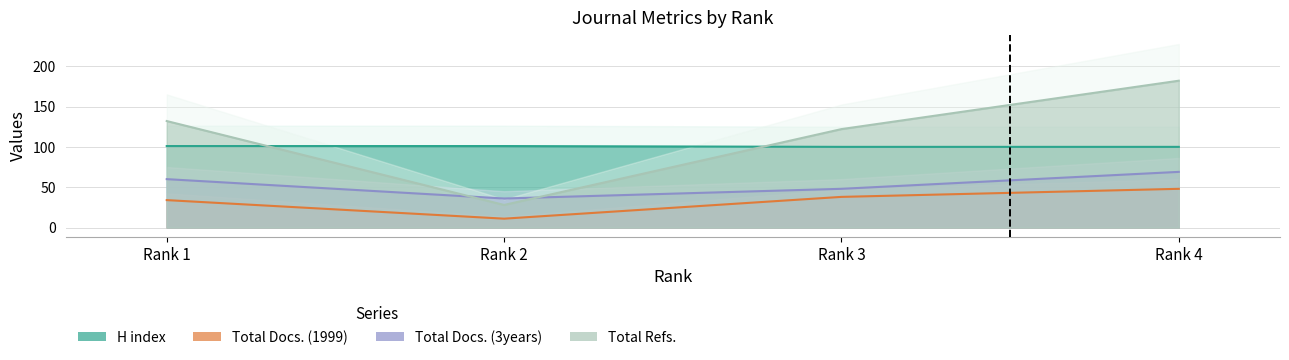

What is the greatest value displayed?

182